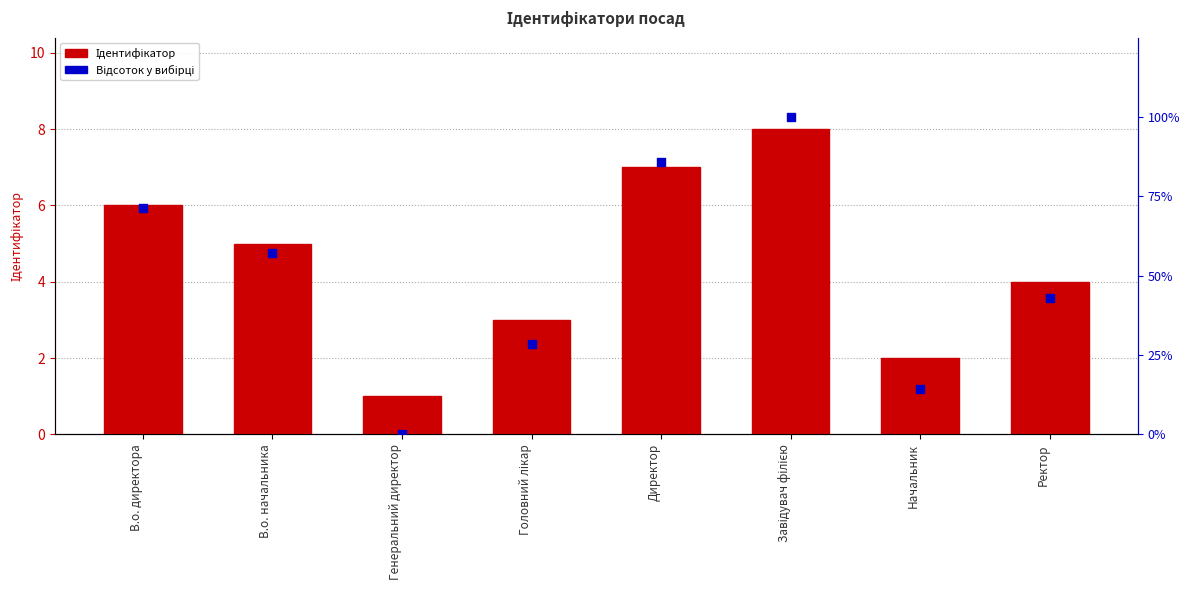

At how many categories does at least one series exceed 62?

3